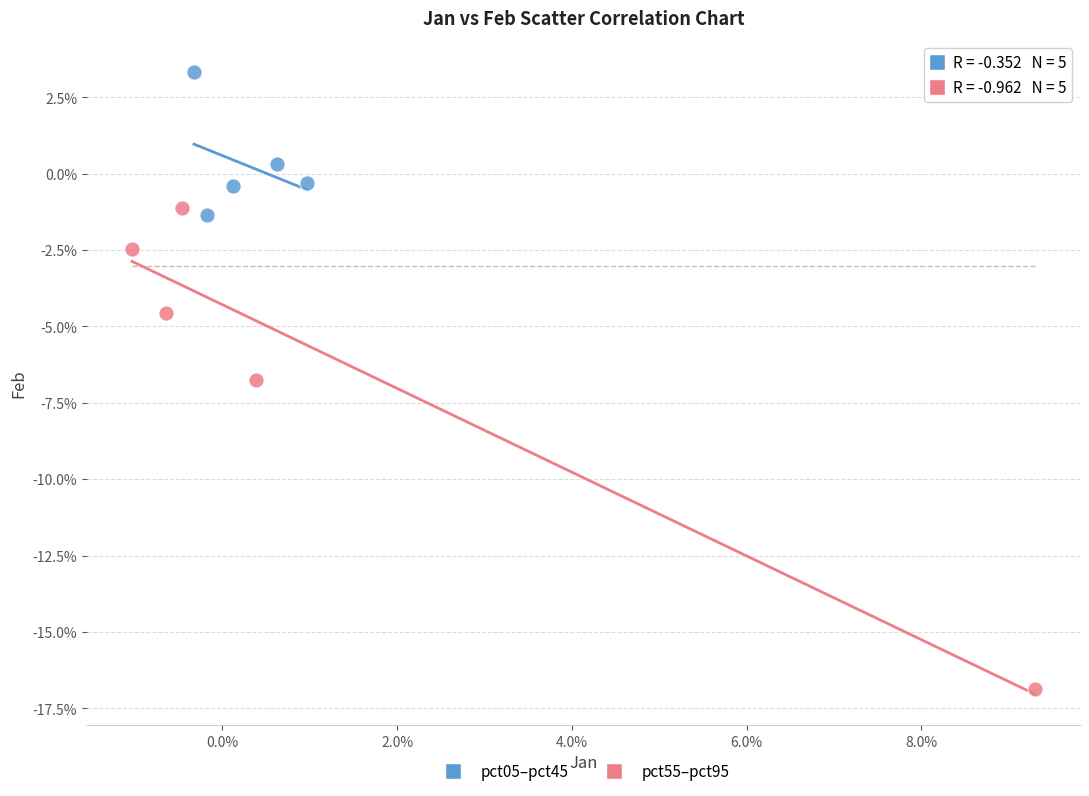

Which series reaches the maximum Y coordinate?

pct05–pct45